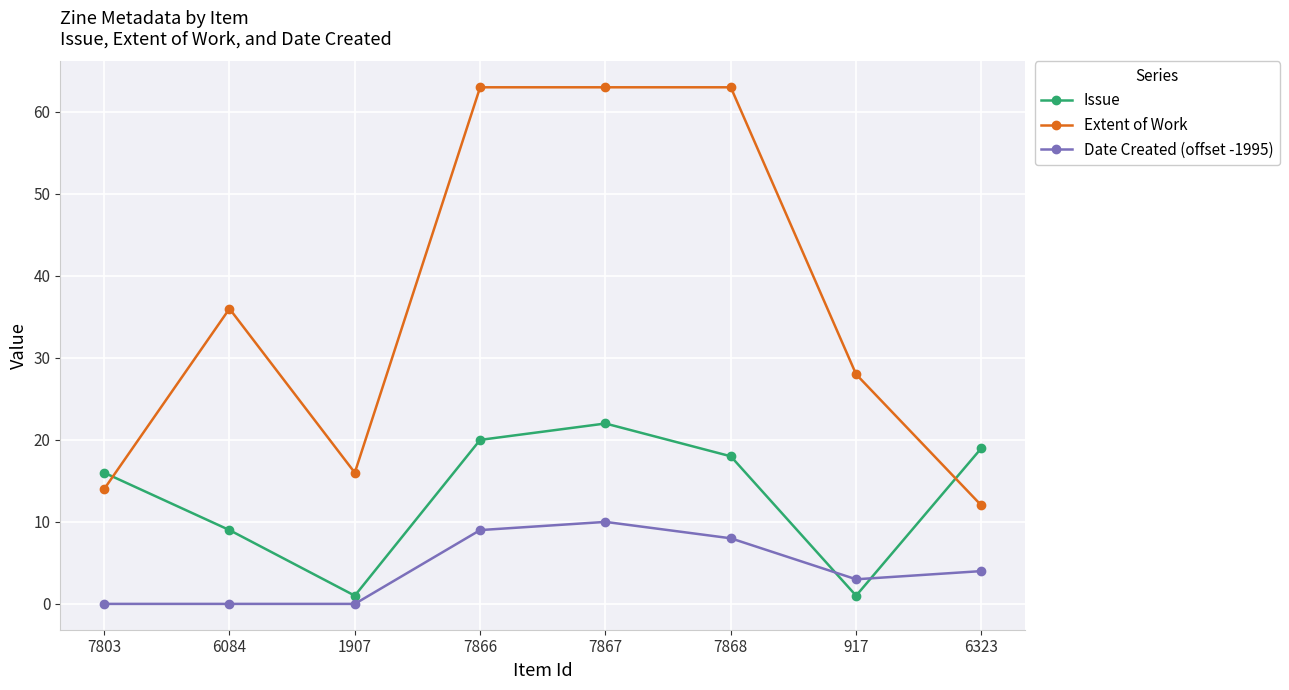

What is the spread (max minus min) of values at 7803?

16